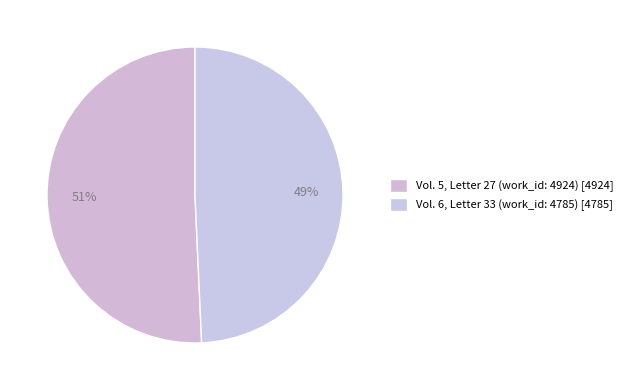

What percentage do Vol. 5, Letter 27 (work_id: 4924) and Vol. 6, Letter 33 (work_id: 4785) together represent?

100.0%